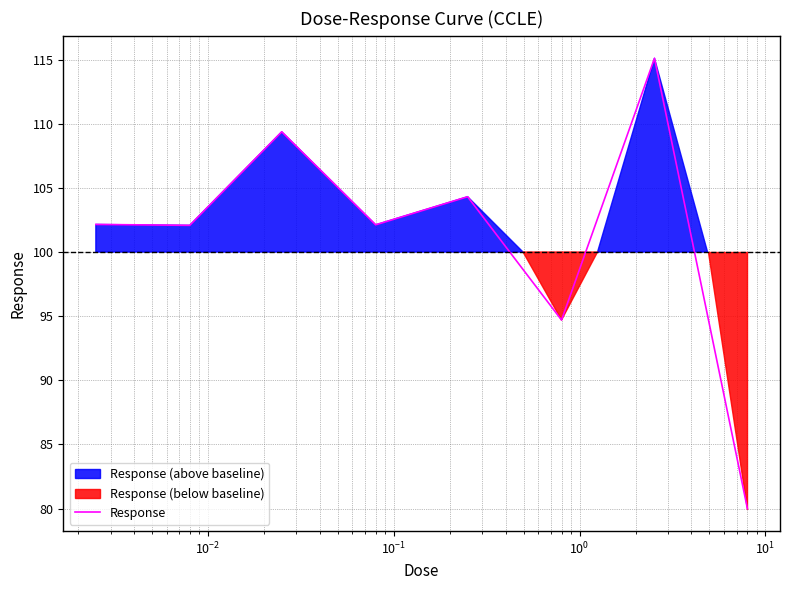

What is the minimum value for Response?

80.0